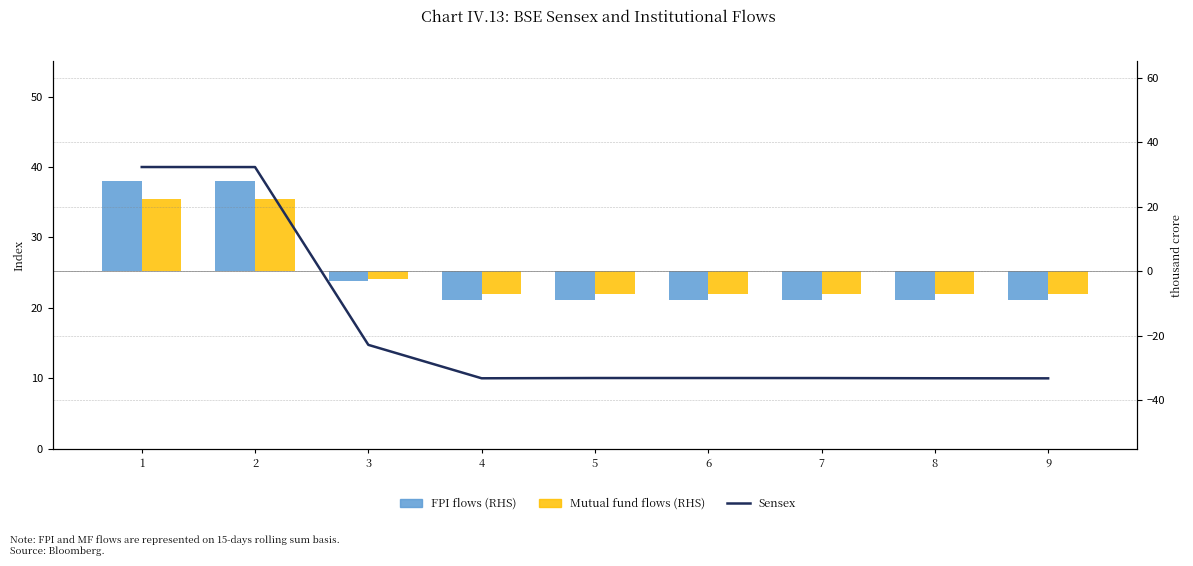

True or false: Mutual fund flows (RHS) has a value of 10.7 at 2.

False